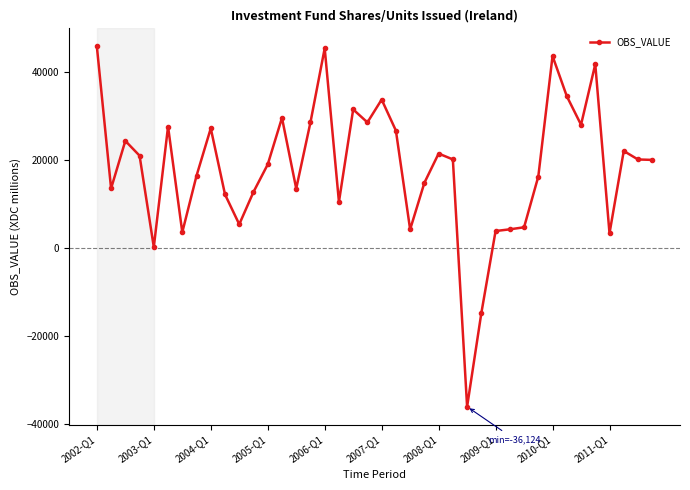

Does the chart display data point markers on the line(s)?

Yes